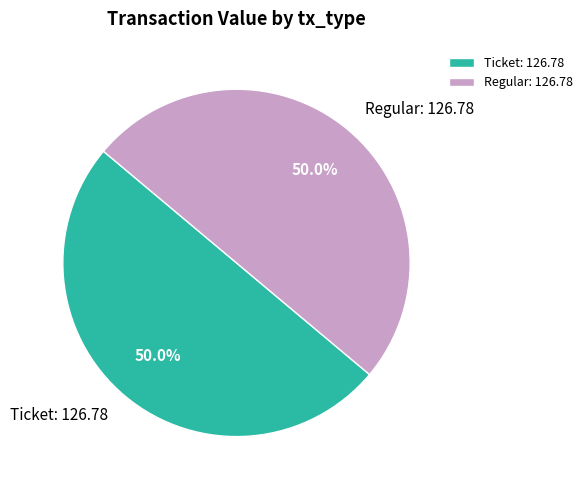

True or false: Ticket accounts for 1% of the total.

False